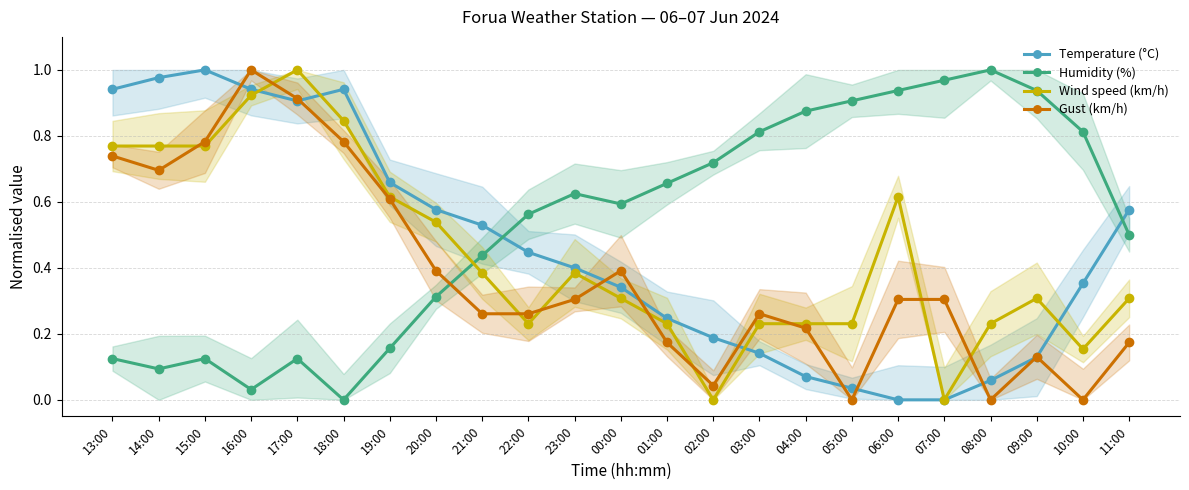

How many lines are shown in the chart?

4